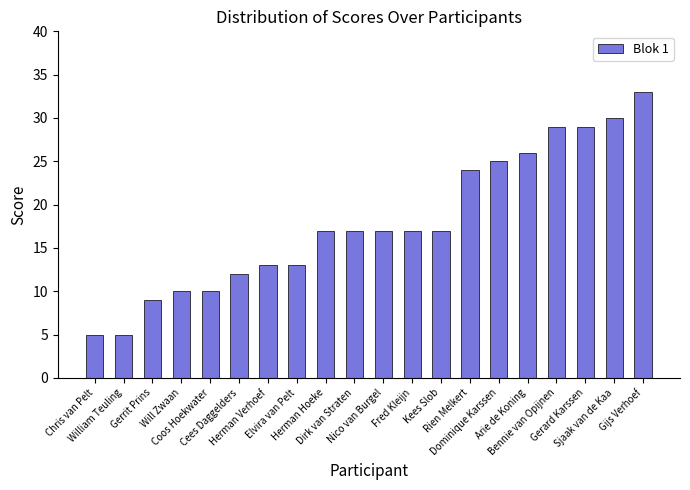

Reading left to right, what are all the values shown in this chart?

5	5	9	10	10	12	13	13	17	17	17	17	17	24	25	26	29	29	30	33